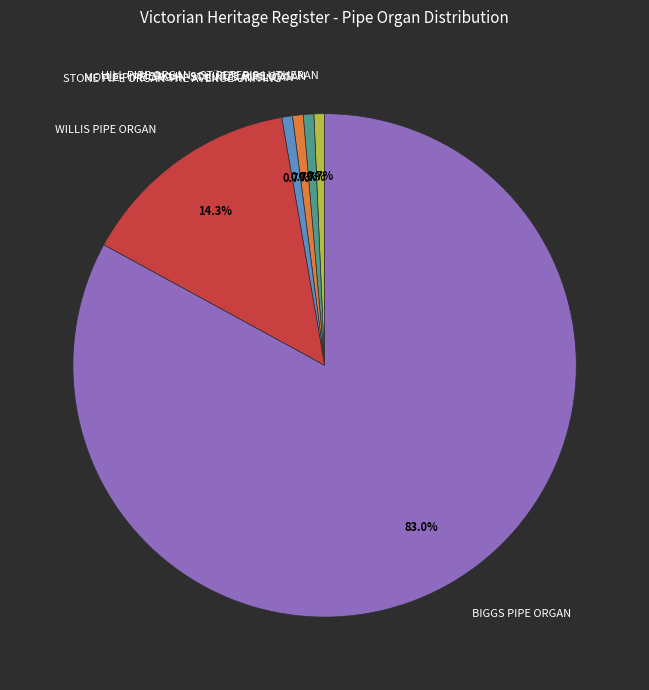

How many segments does this pie chart have?

6